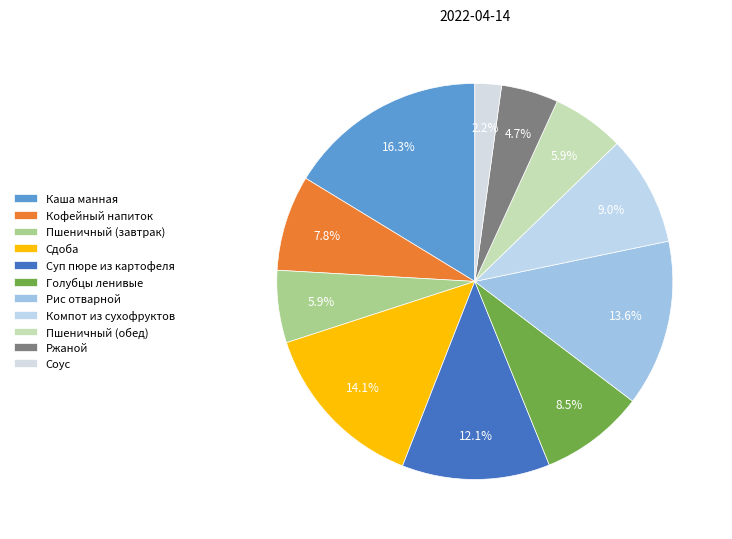

What is the change in value from Кофейный напиток to Пшеничный (обед)?

-29